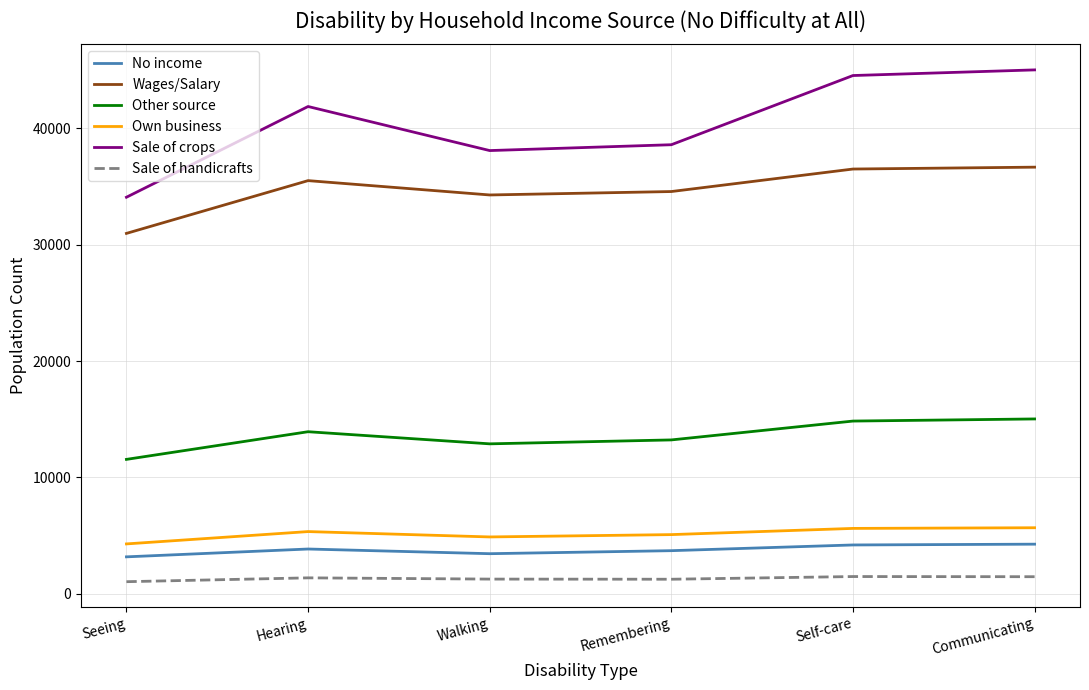

True or false: Other source and No income cross at least once.

False